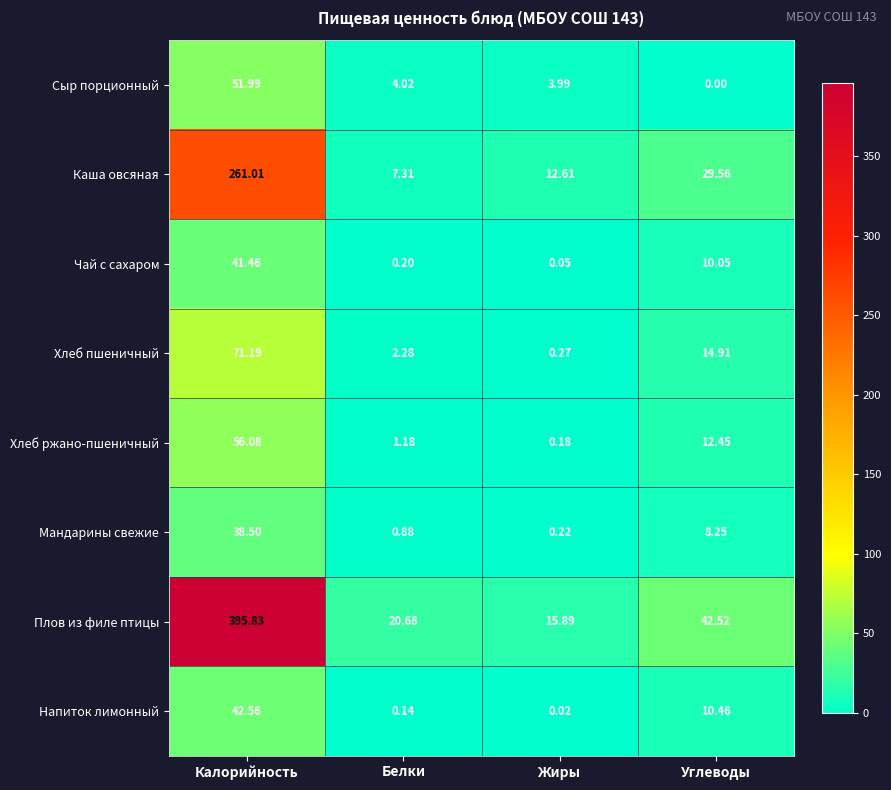

Which series has the largest range (max minus min)?

Плов из филе птицы